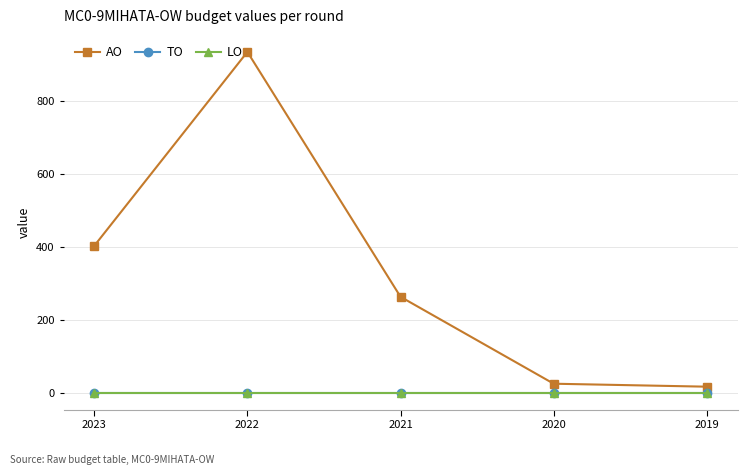

Is this an area chart (filled region under the line)?

No